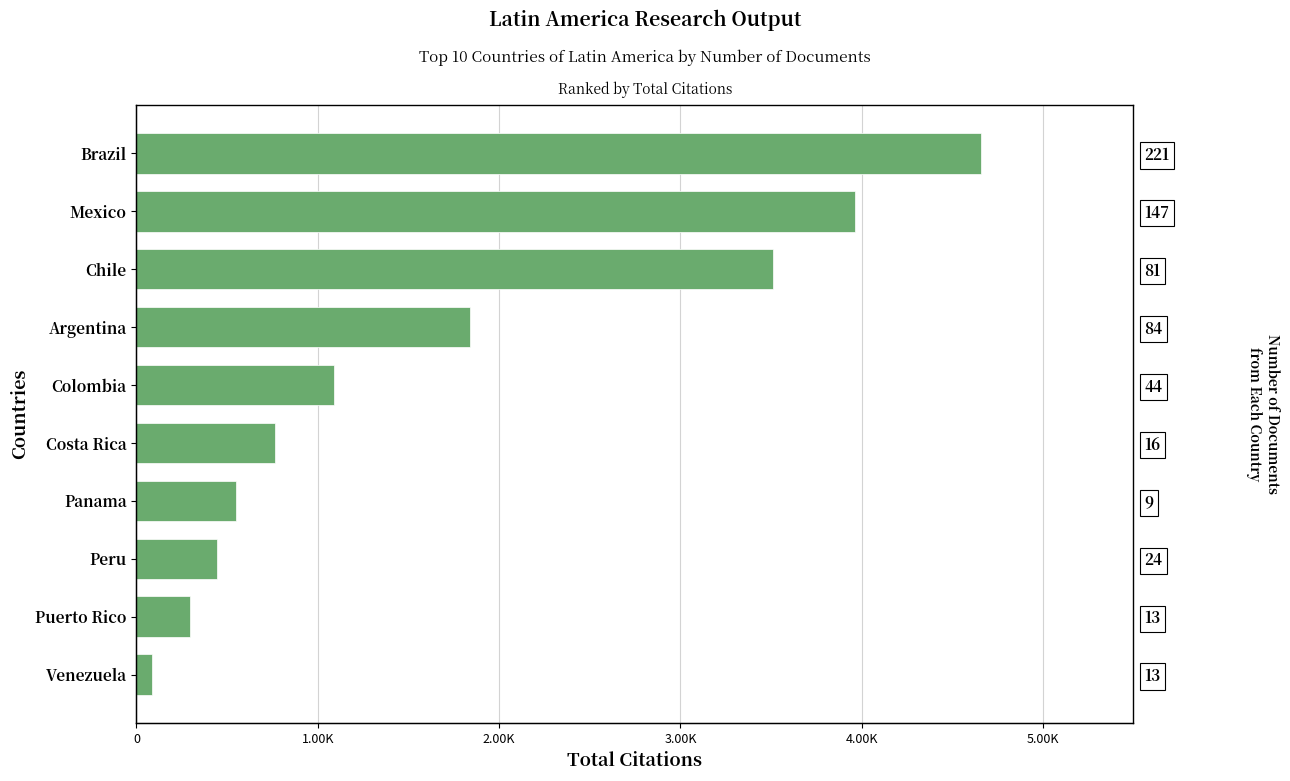

Where does the data first go above 1092?

Argentina